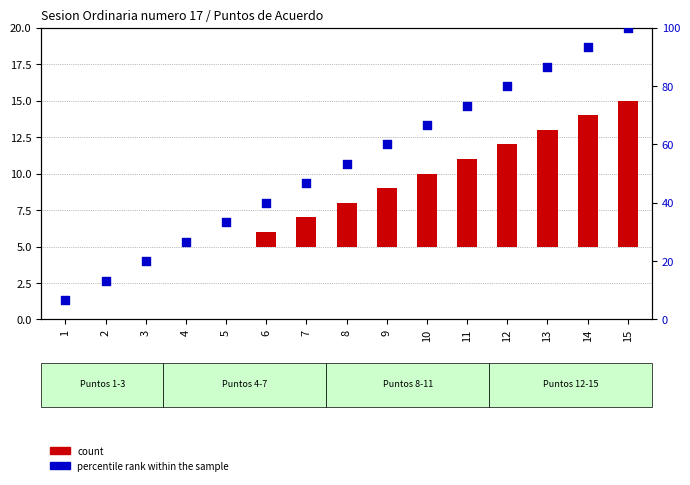

Which series contains the highest Y value?

percentile rank within the sample